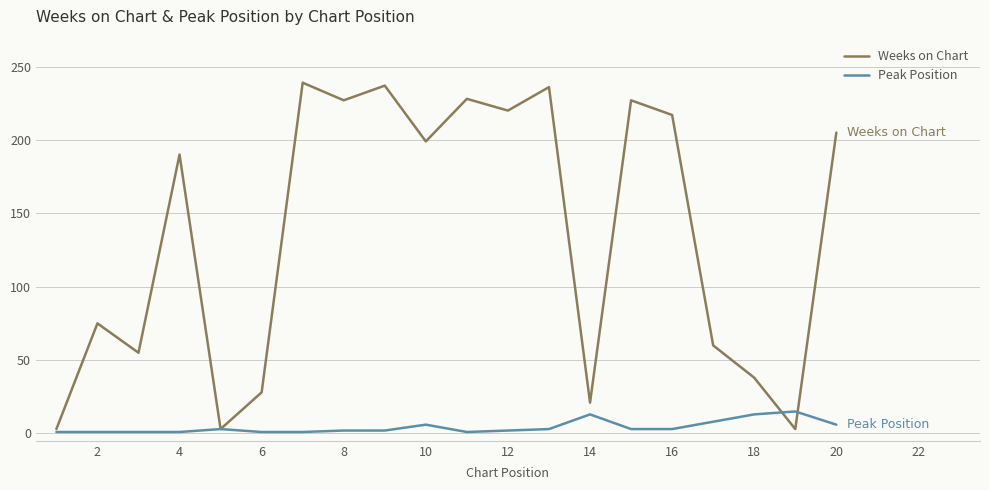

Is this an area chart (filled region under the line)?

No